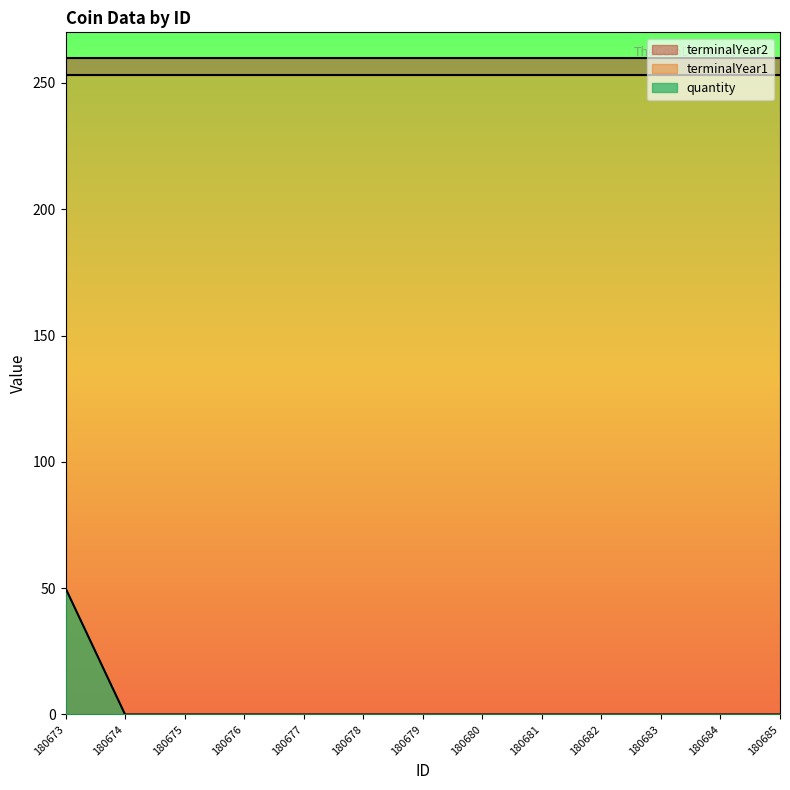

True or false: terminalYear2 and terminalYear1 intersect in this chart.

False